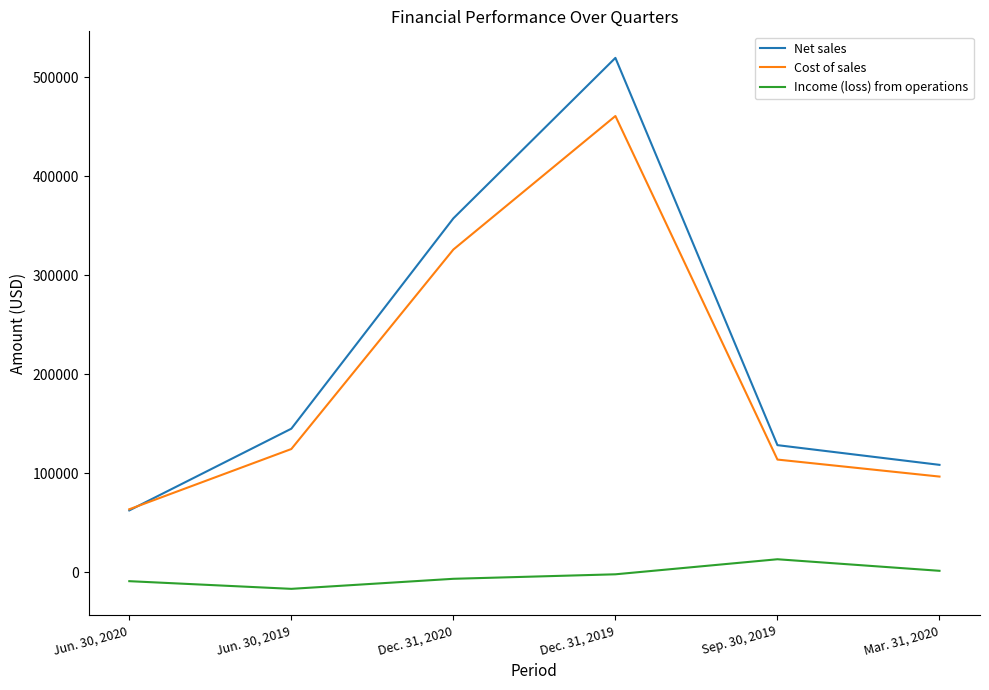

What is the average value of the Income (loss) from operations series?

-3200